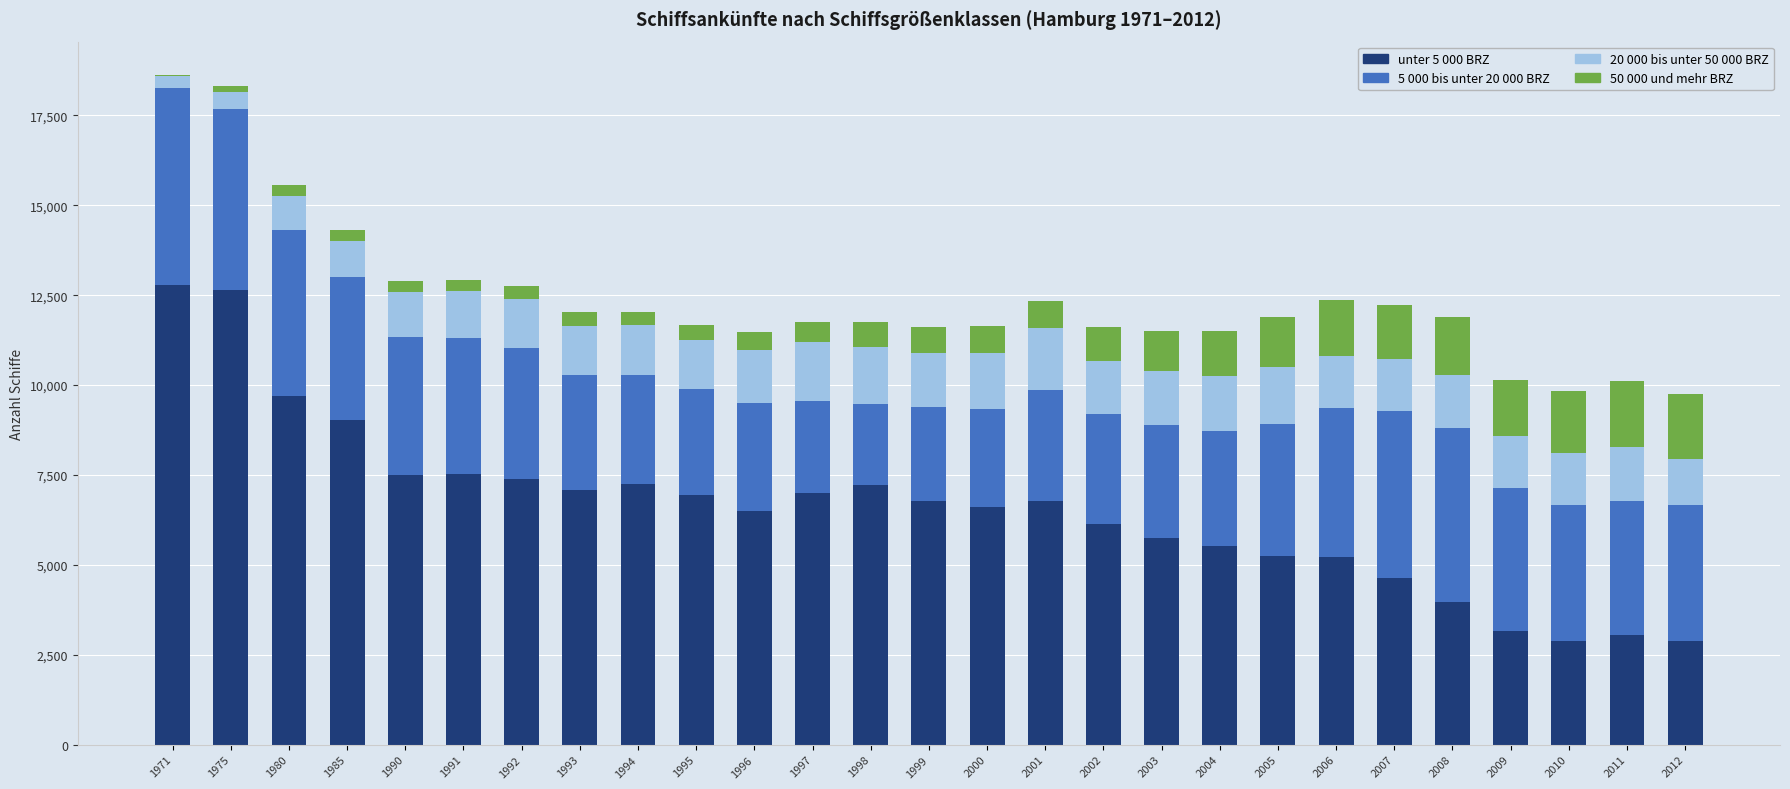

The value of unter 5 000 BRZ at 2012 is 2885. True or false?

True